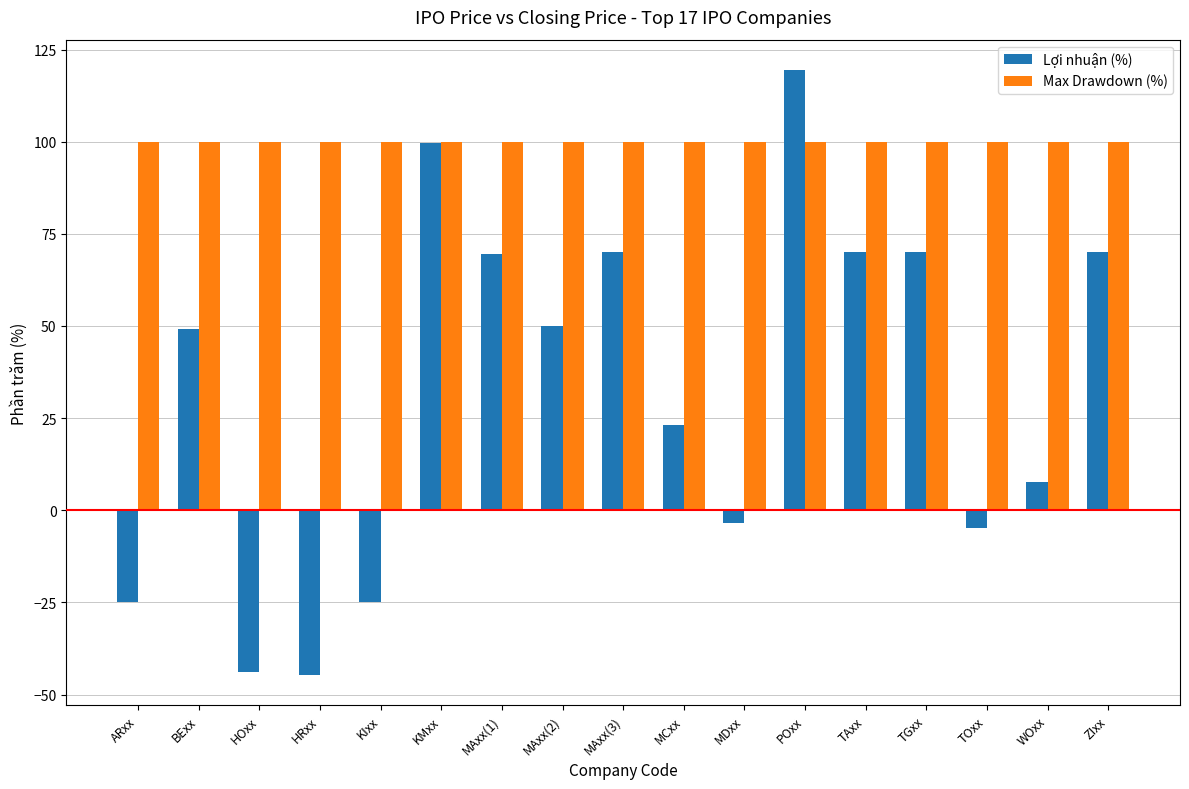

Are the bars horizontal?

No